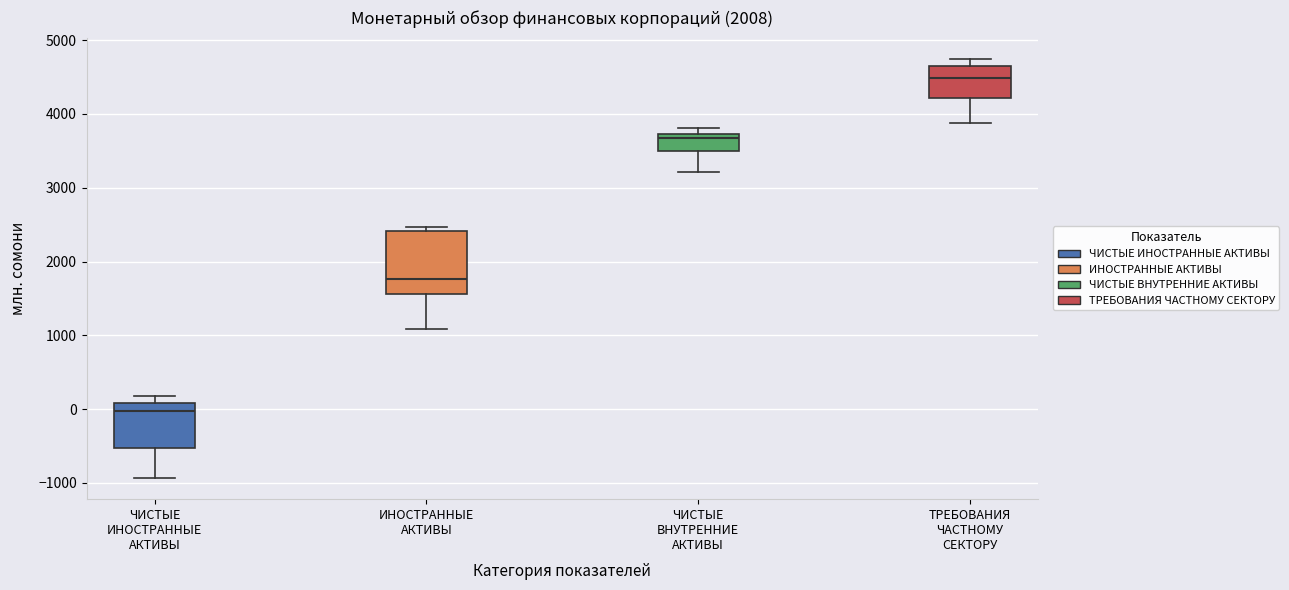

Which box's median line is the highest?

ТРЕБОВАНИЯ ЧАСТНОМУ СЕКТОРУ